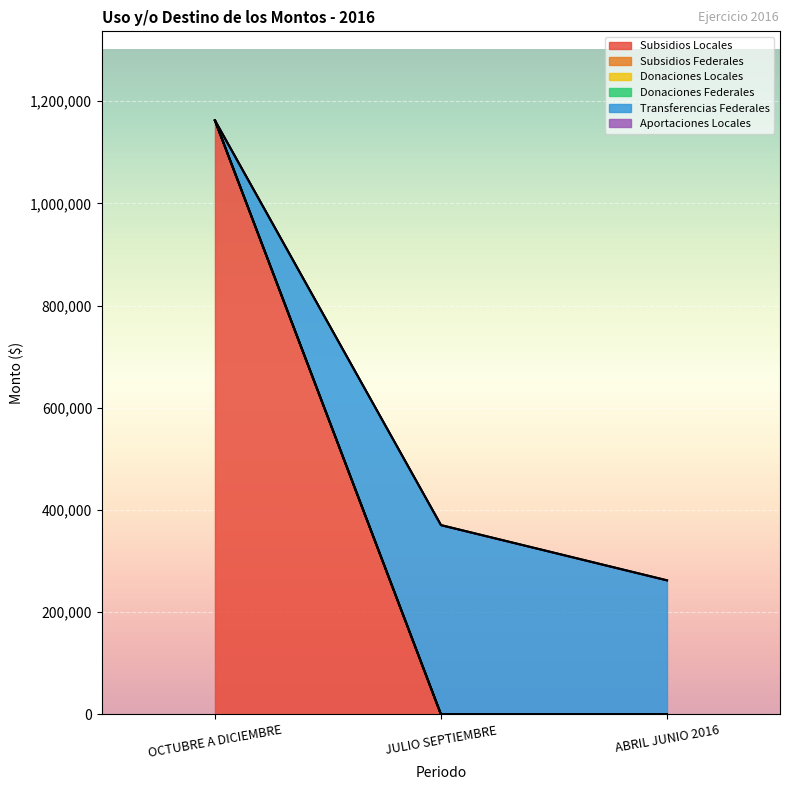

At how many categories does at least one series exceed 295863?

2